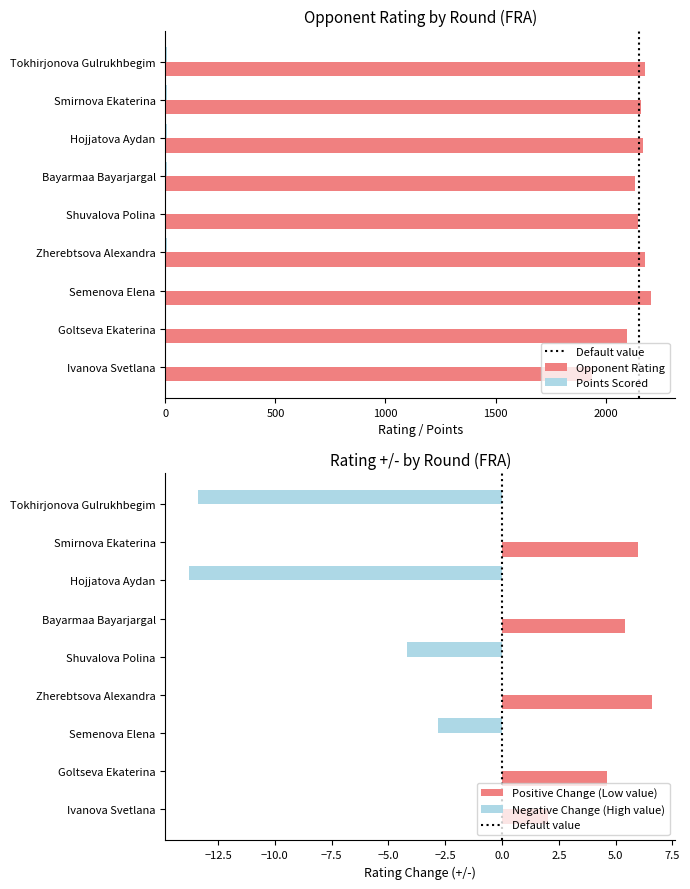

What is the sum of all values?

19221